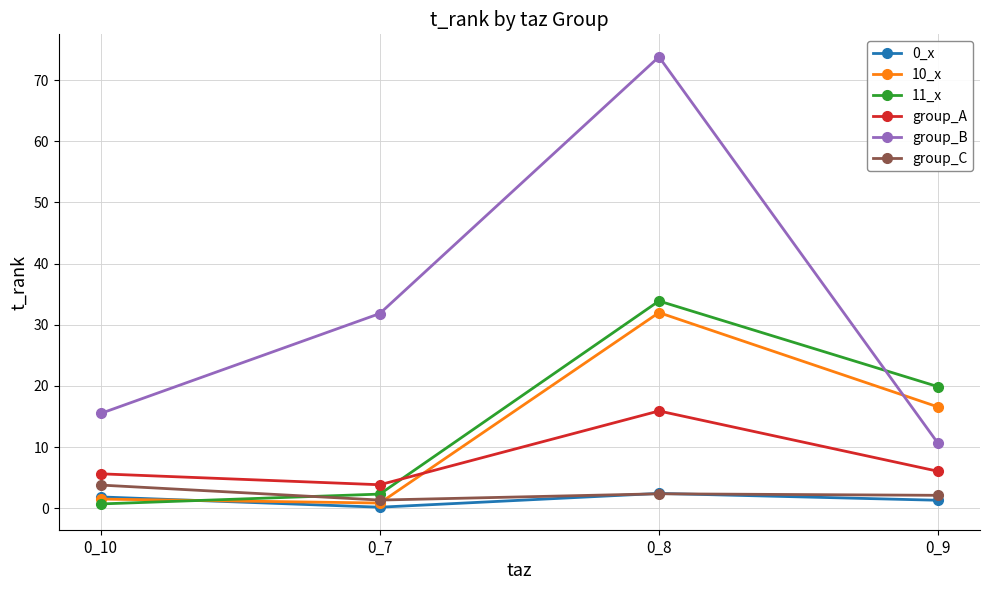

What are all the series names shown in the legend?

0_x, 10_x, 11_x, group_A, group_B, group_C